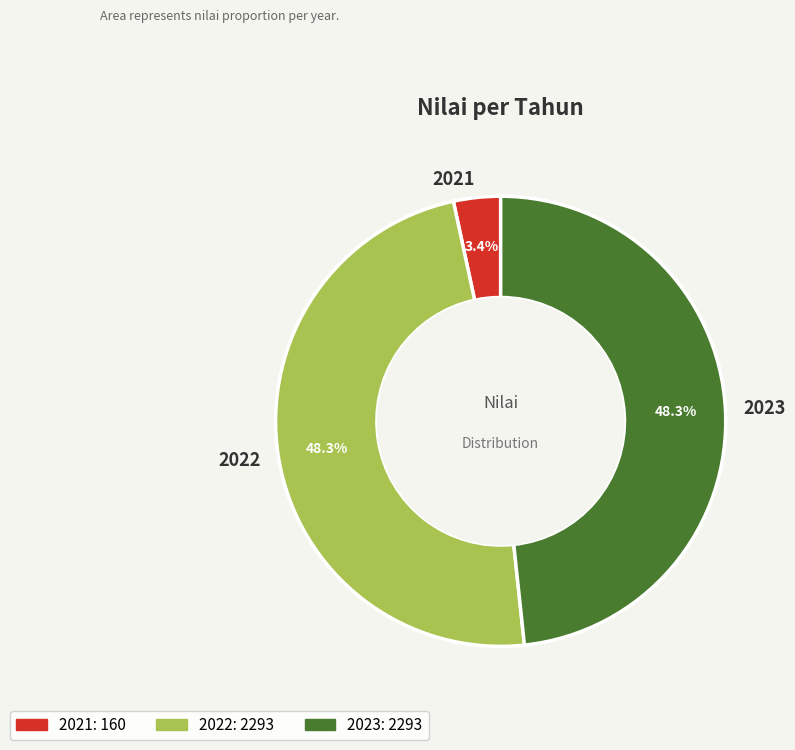

Which has a higher value, 2021 or 2023?

2023